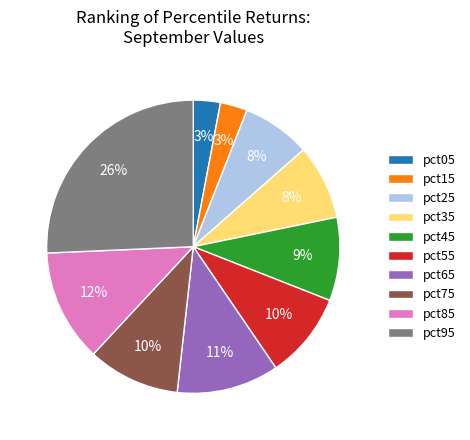

Does pct25 account for over 50% of the chart?

No